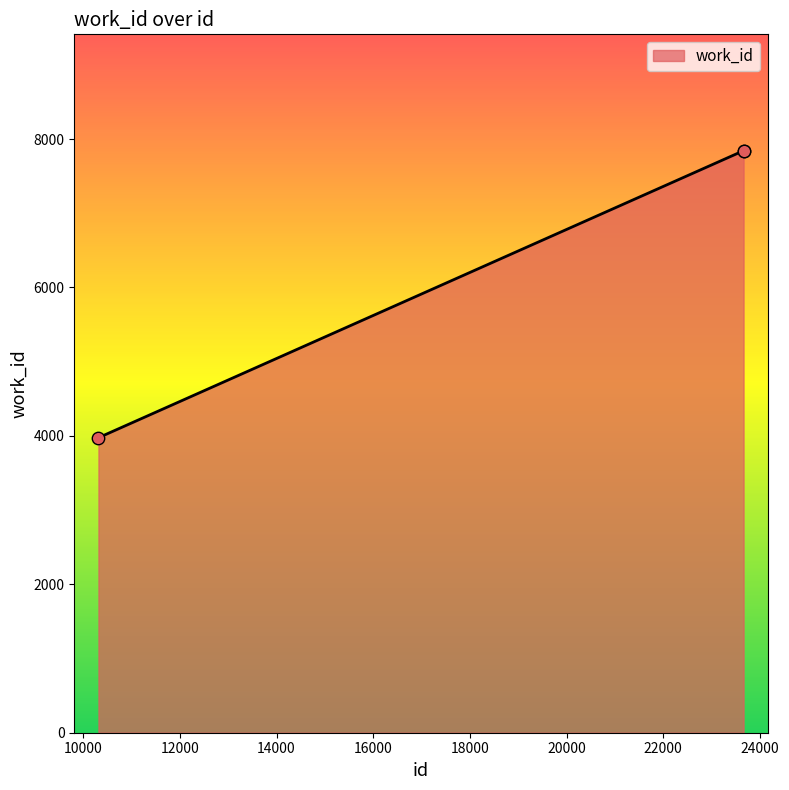

What is the difference between the second highest and minimum values?

3867